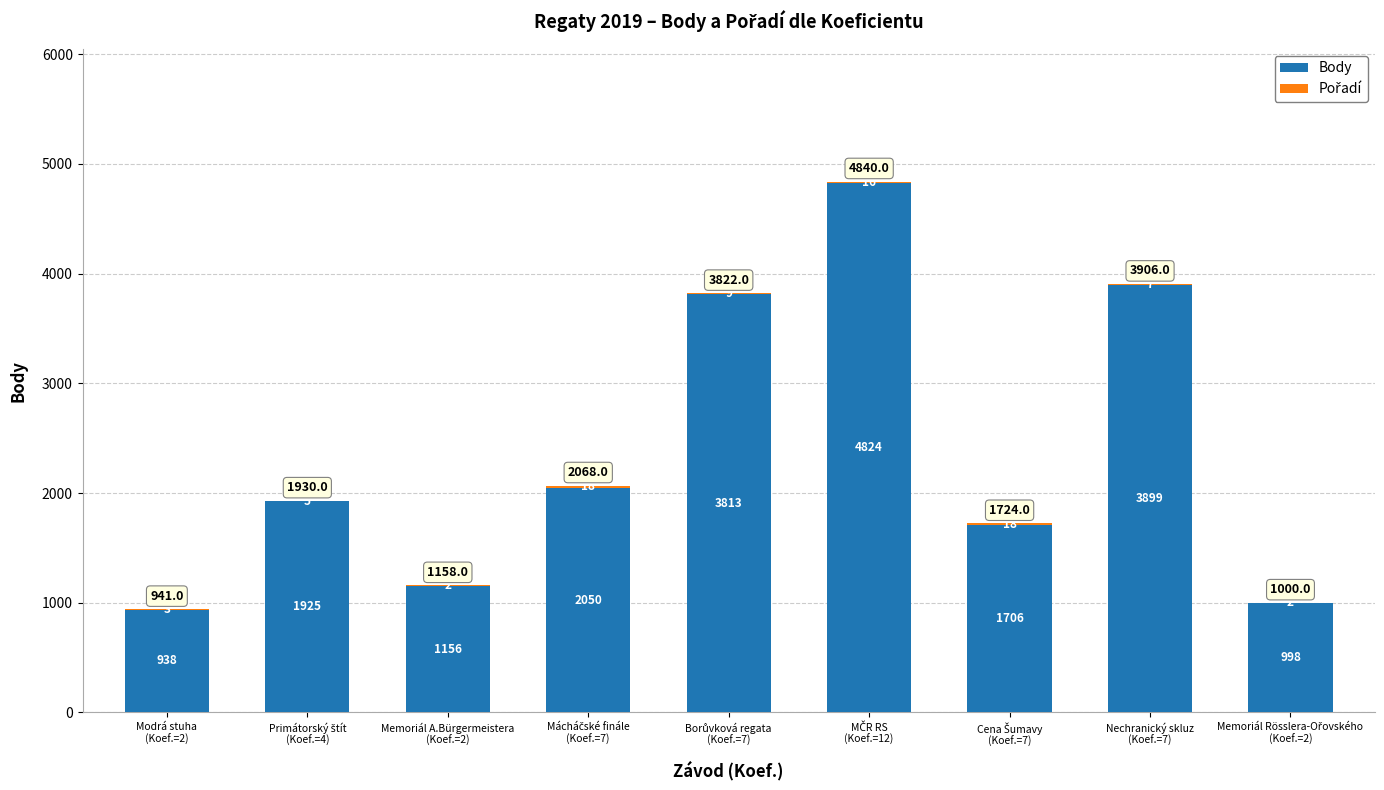

What is the total value across all series at Memoriál A.Bürgermeistera
(Koef.=2)?

1158